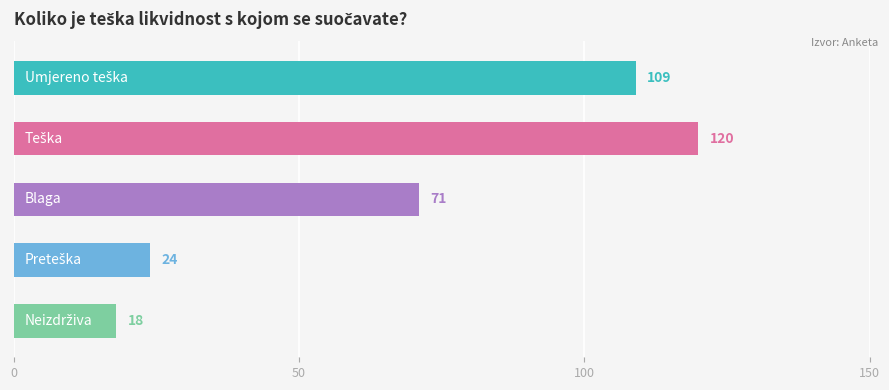

What is the greatest value displayed?

120